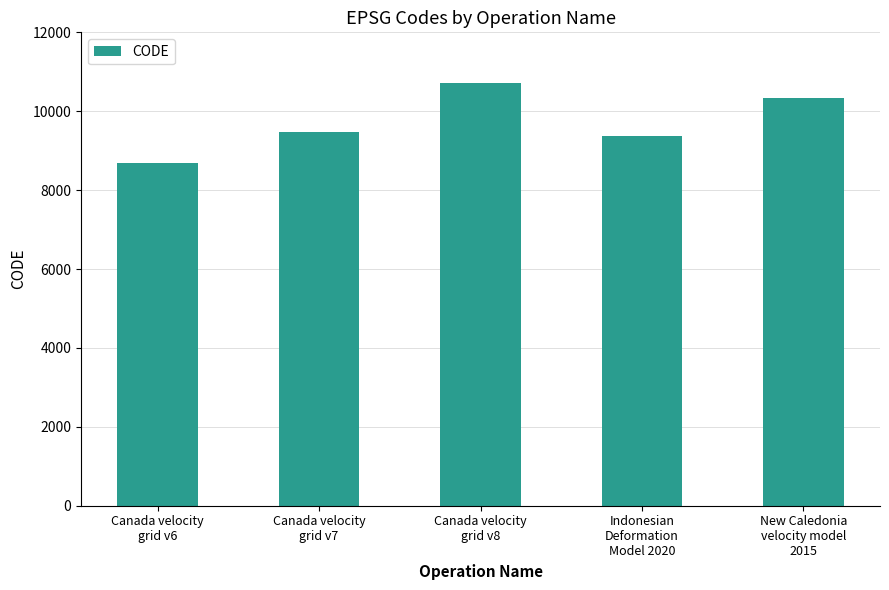

How many bars are there in total?

5